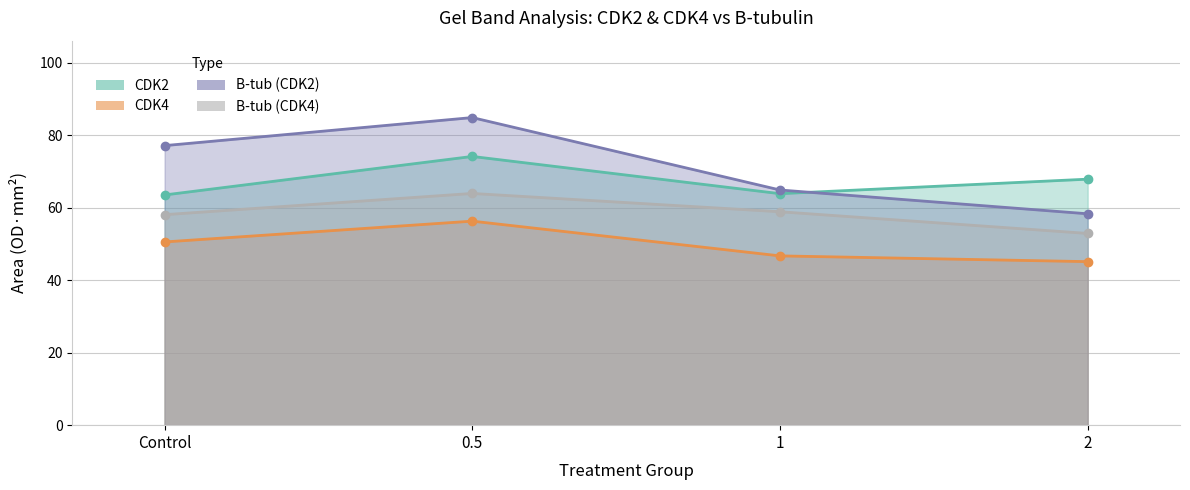

Between 2 and 0.5, which is larger?

0.5